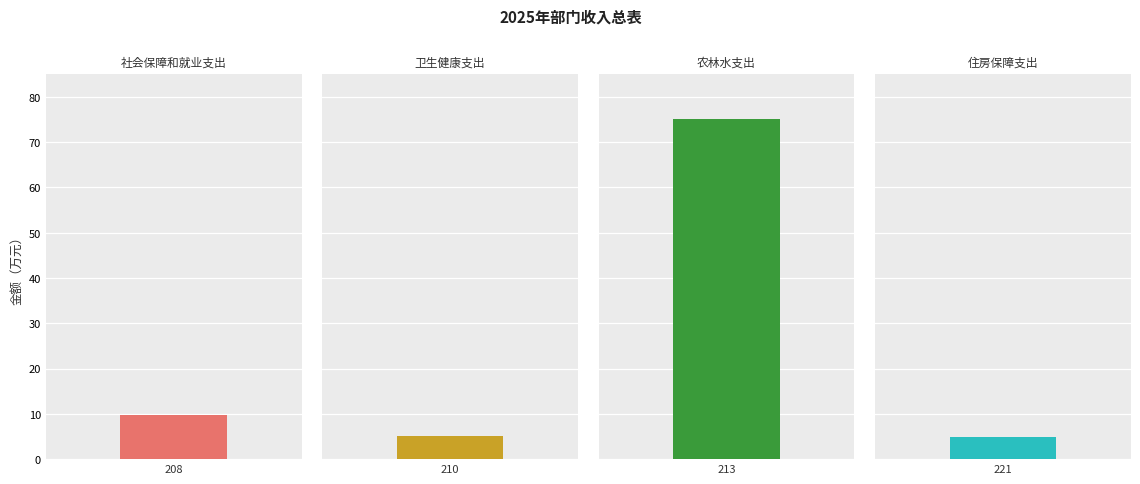

What position from the left is 农林水支出?

3